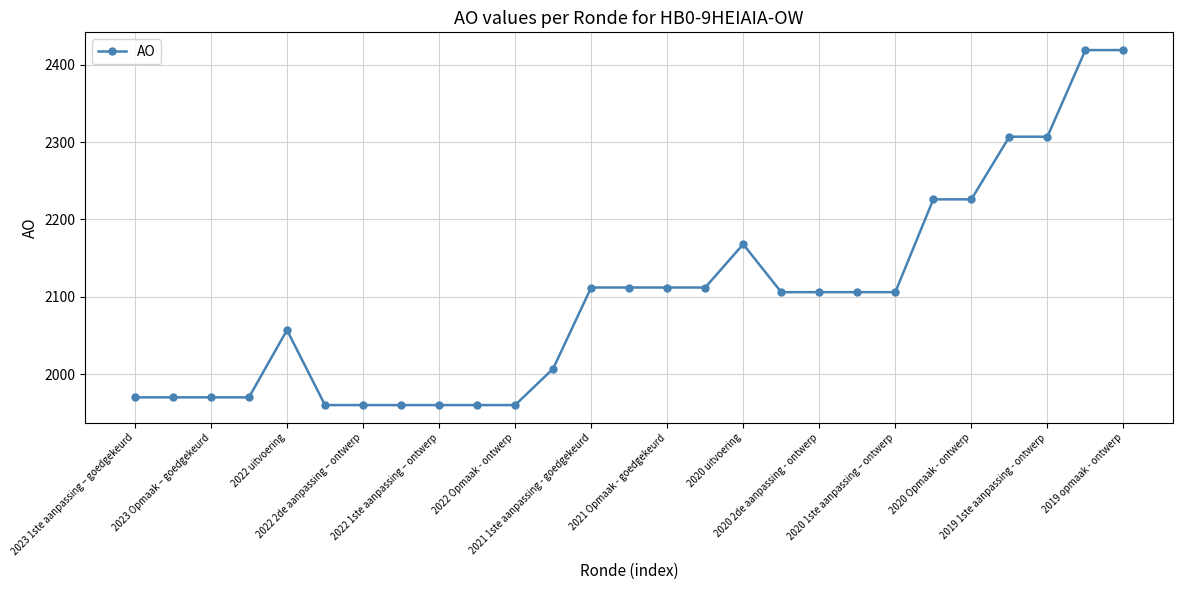

What is the difference between the maximum and second lowest values?

459